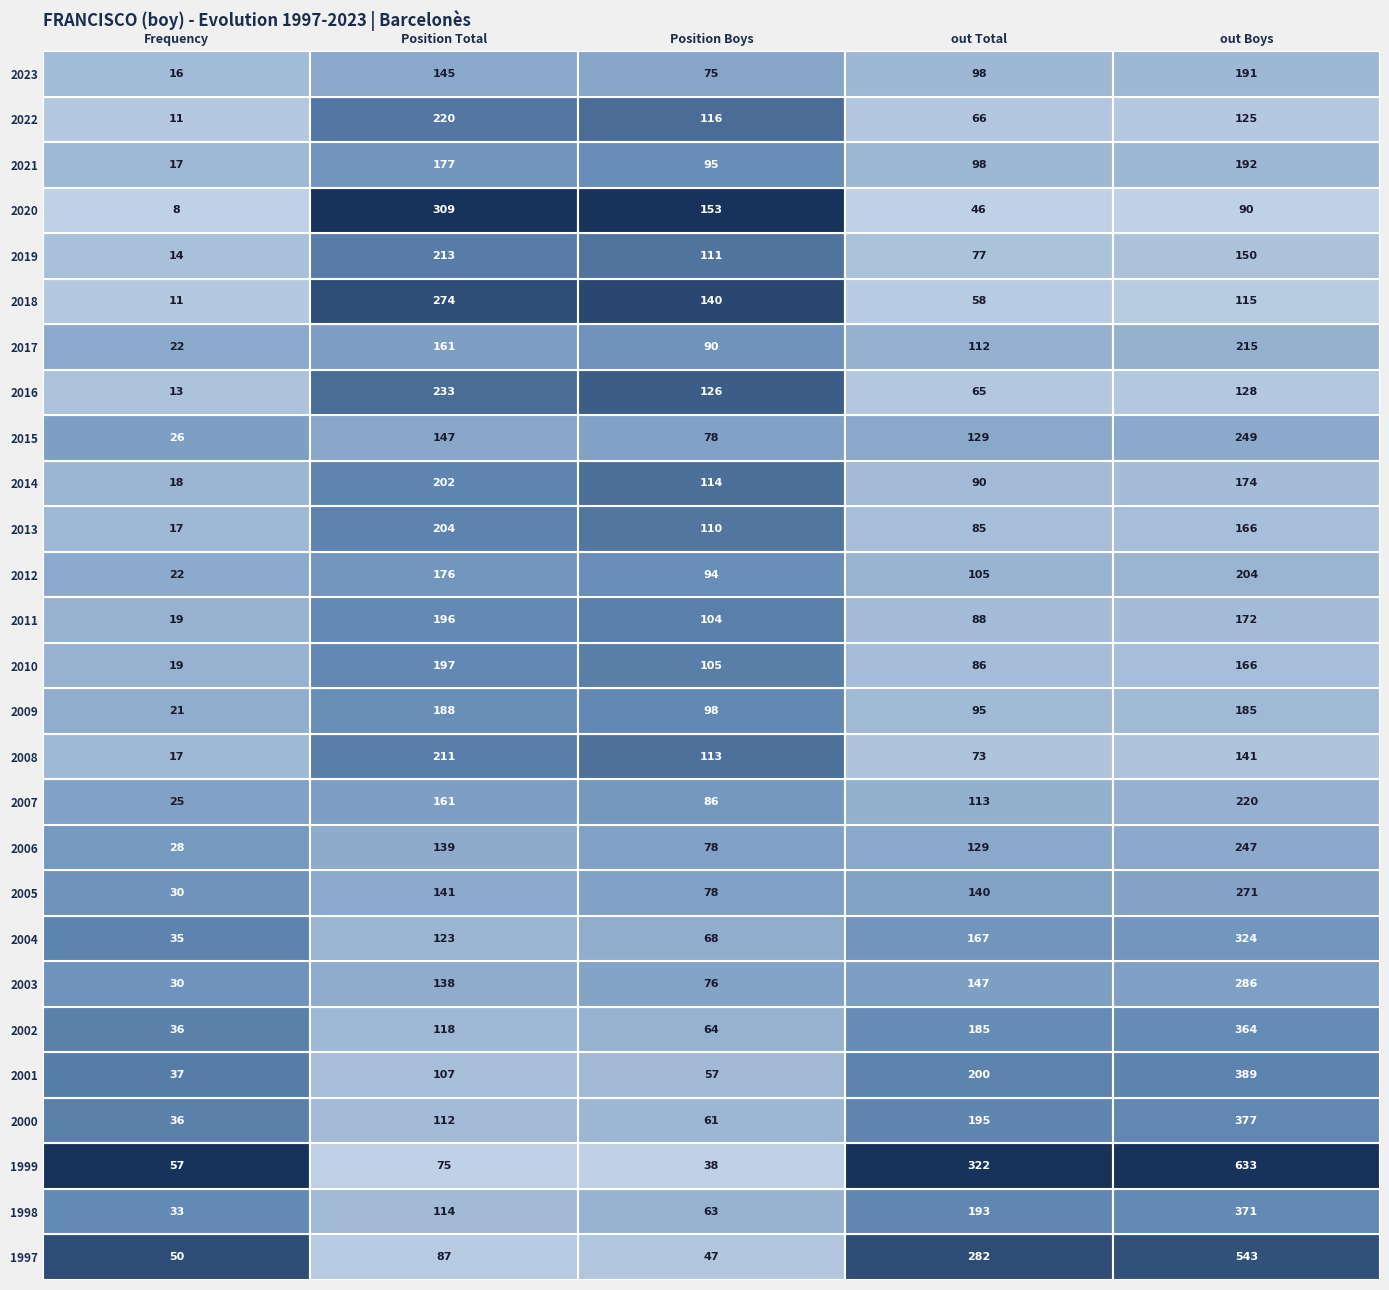

Is the value of 1997 at 0 greater than the value of 2000 at 2?

No